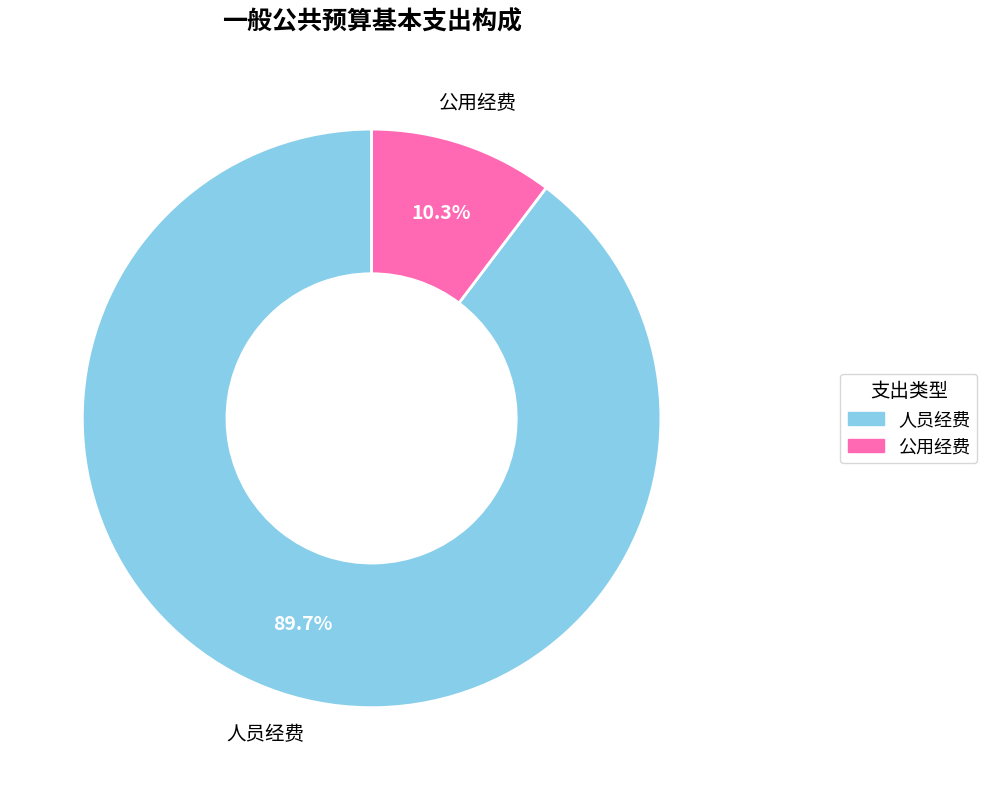

Do 人员经费 and 公用经费 together represent more than half of the pie?

Yes